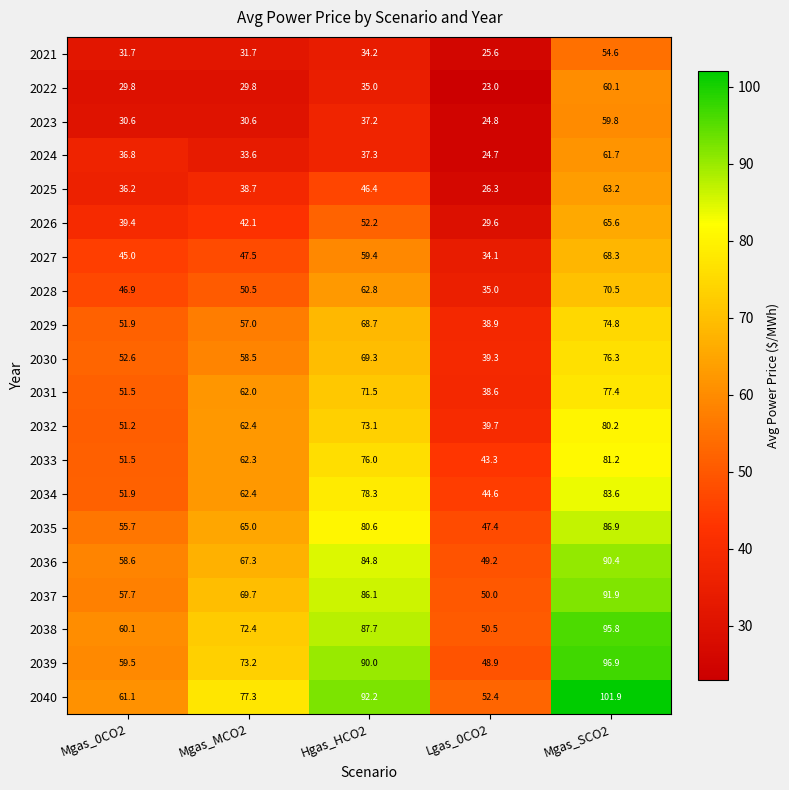

Rank the categories by 2039 value from lowest to highest.

Lgas_0CO2, Mgas_0CO2, Mgas_MCO2, Hgas_HCO2, Mgas_SCO2